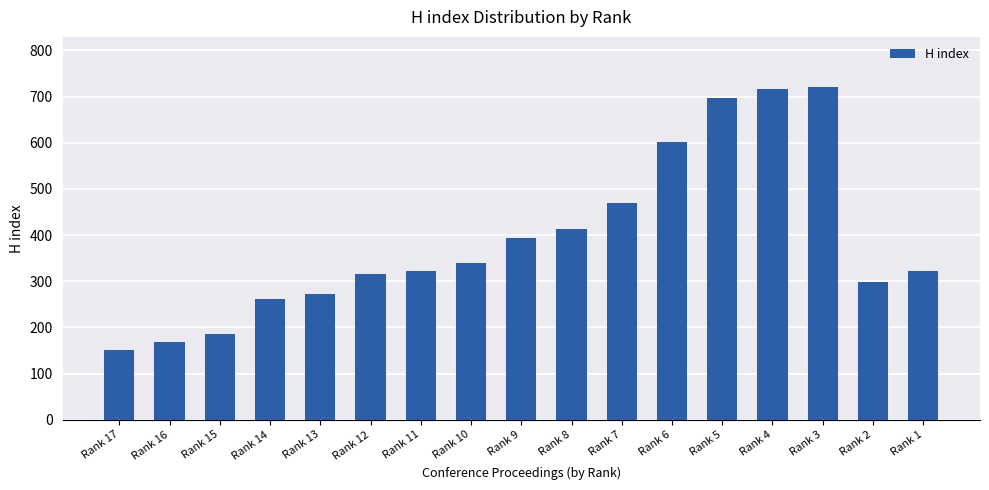

What is the sum of the values at Rank 15 and Rank 13?

457